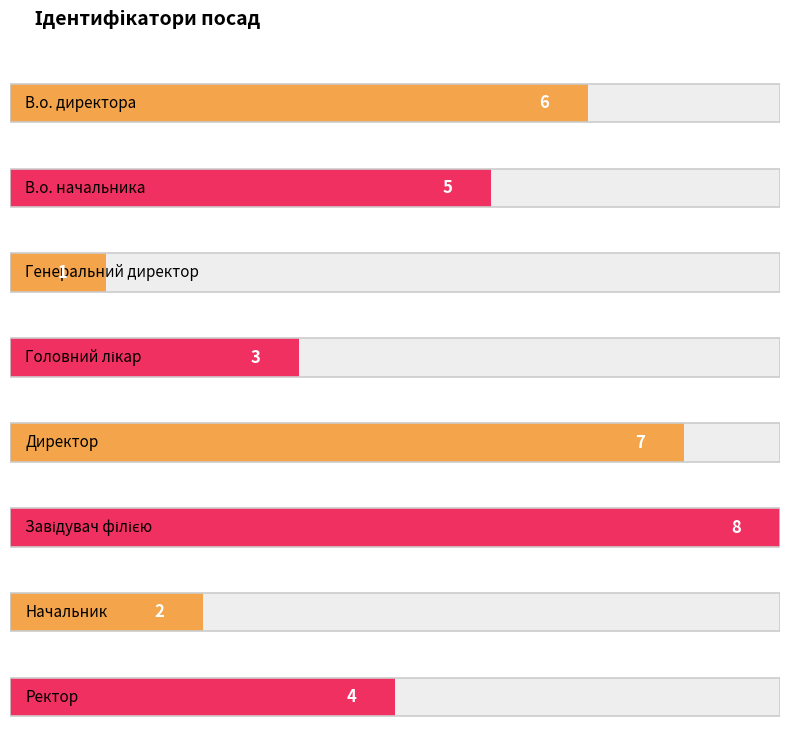

What is the label of the 1st bar from the right?

Ректор